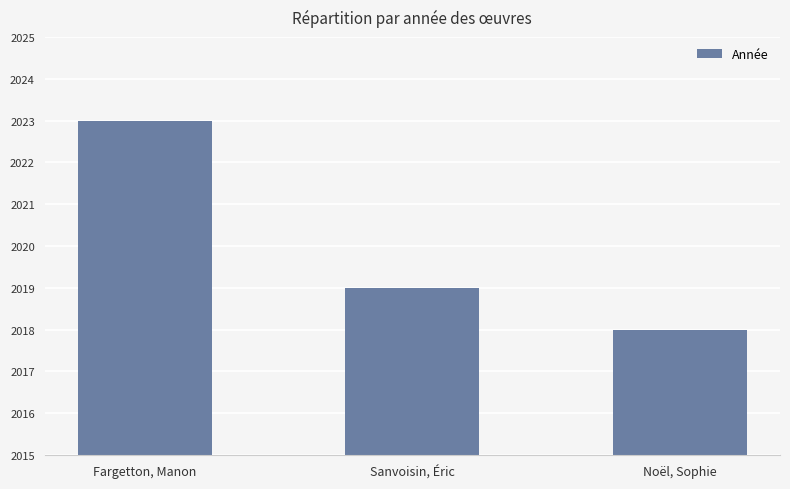

Which label corresponds to the largest value in the chart?

Fargetton, Manon